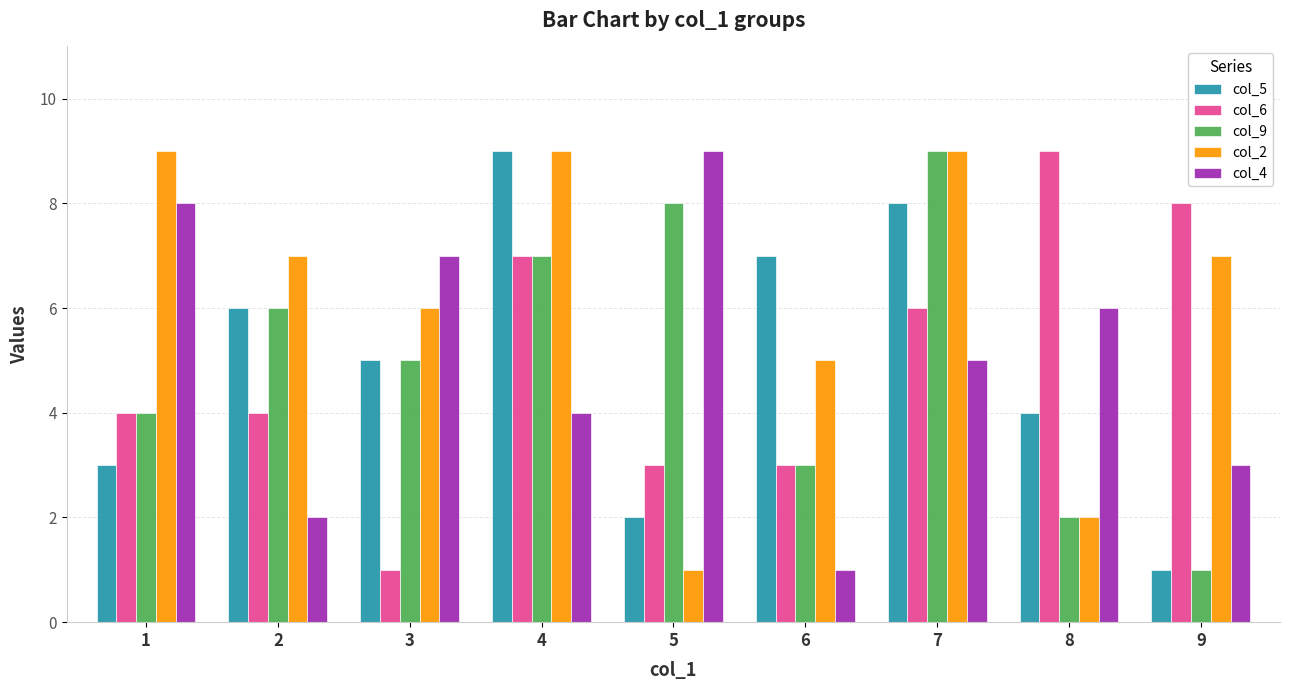

What is the lowest value of the col_2 series?

1